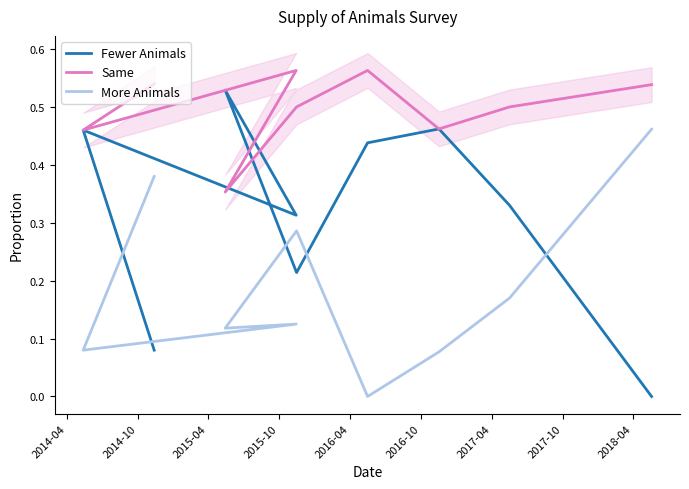

Read the More Animals value at 2018-04.

0.5